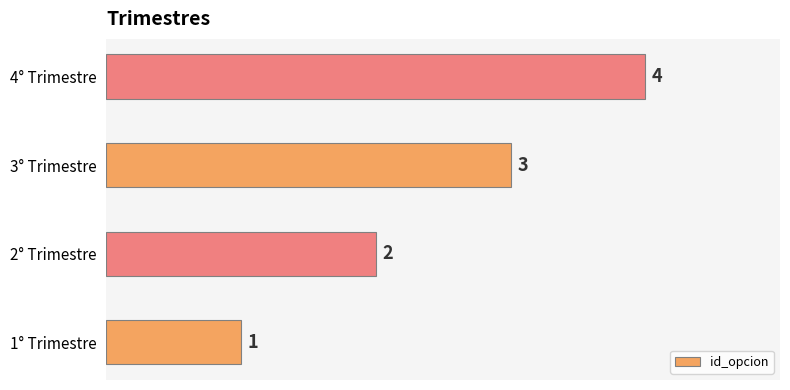

The chart shows a value of 1 at 1° Trimestre. True or false?

True